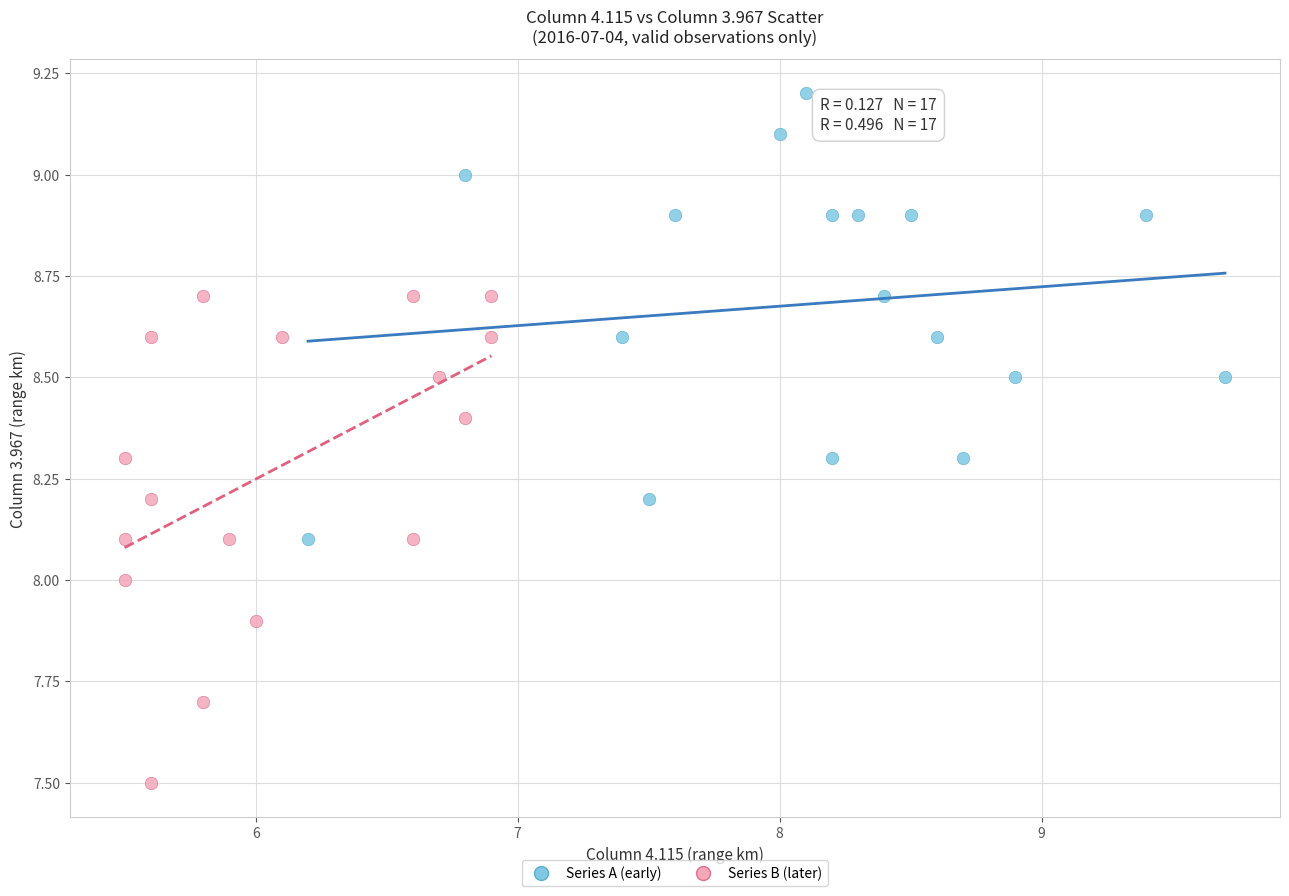

What are all the series names shown in the legend?

Series A (early), Series B (later)